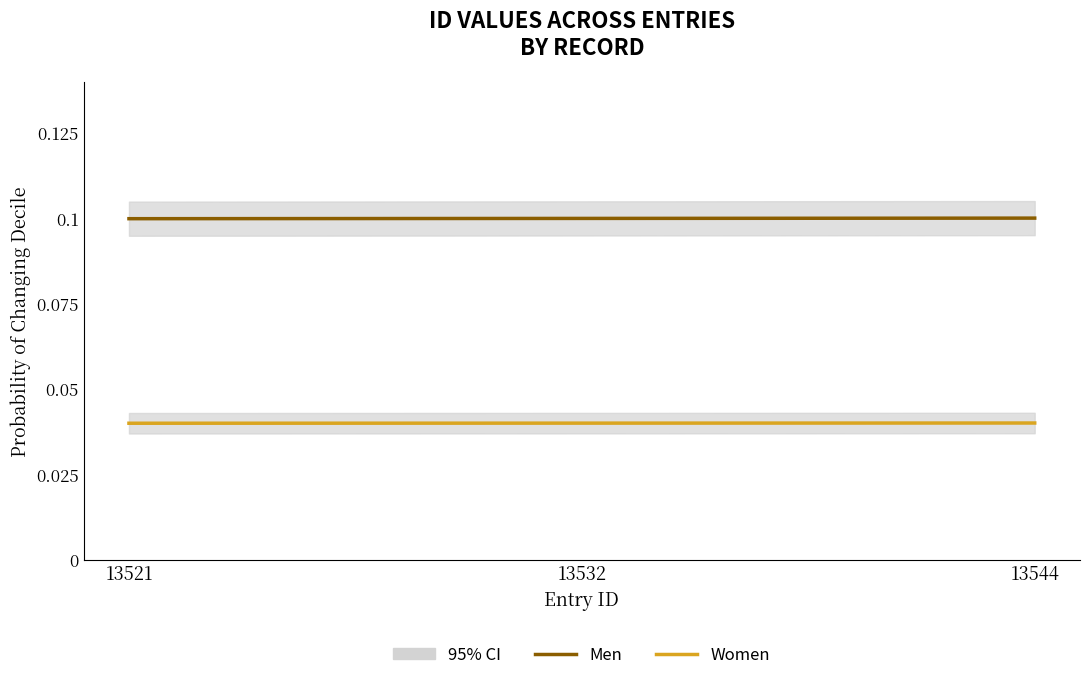

Which series has the largest total across all categories?

Men